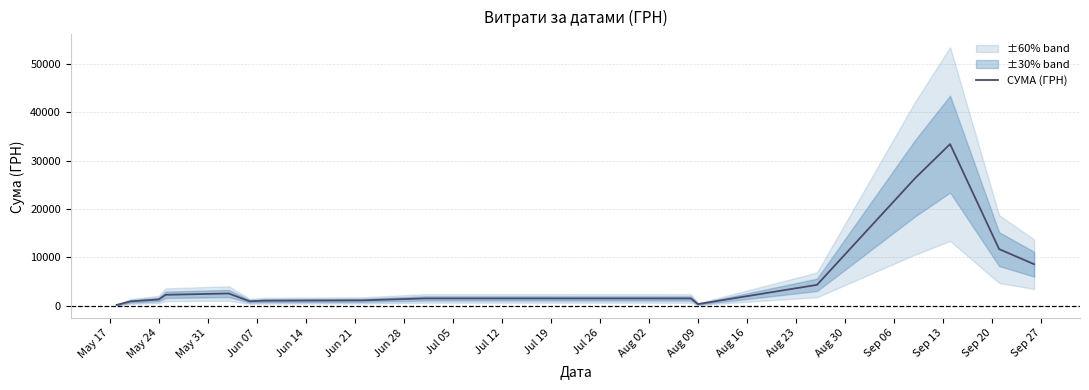

How many values are below 1471?

8